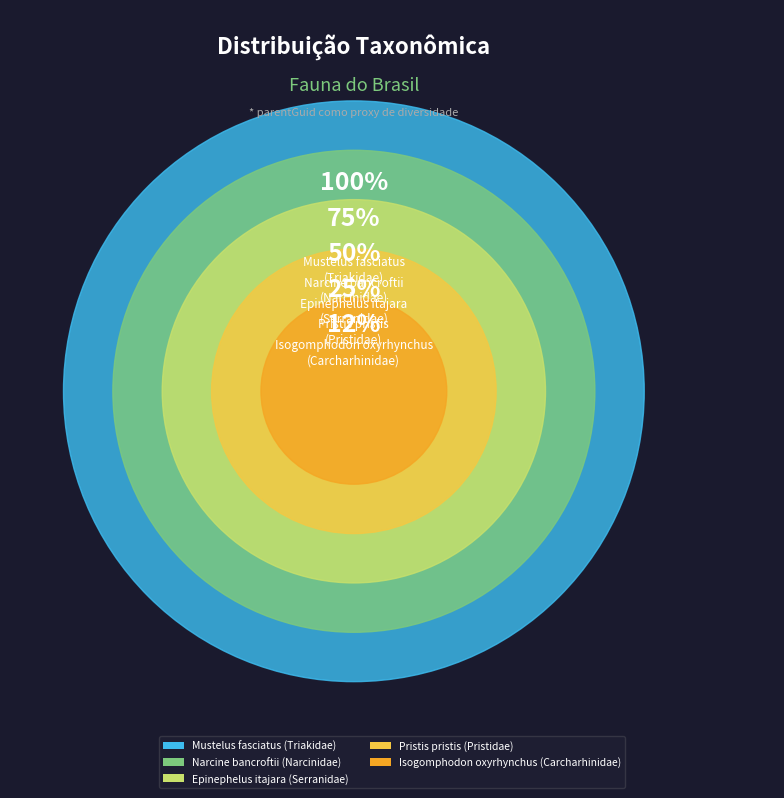

Which slice is the largest?

Mustelus fasciatus
(Triakidae)